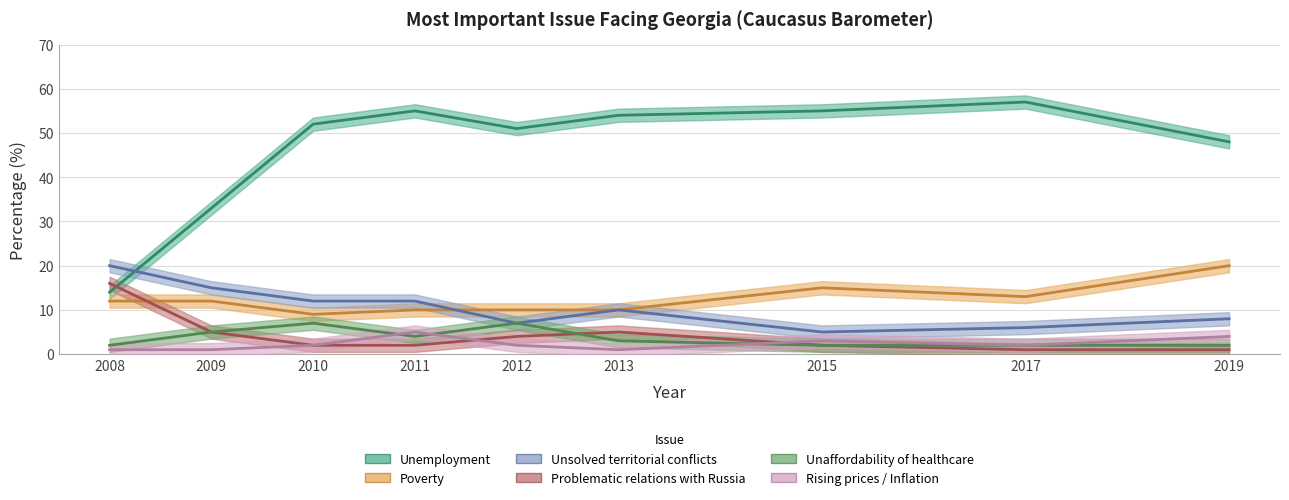

How many data points in Unsolved territorial conflicts are above 10?

4